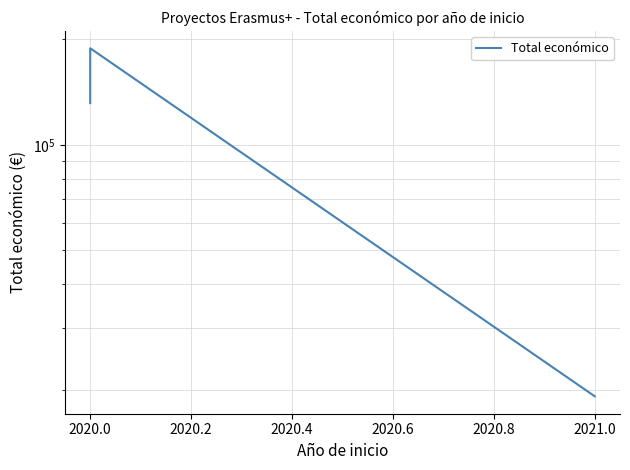

How many lines are shown in the chart?

1